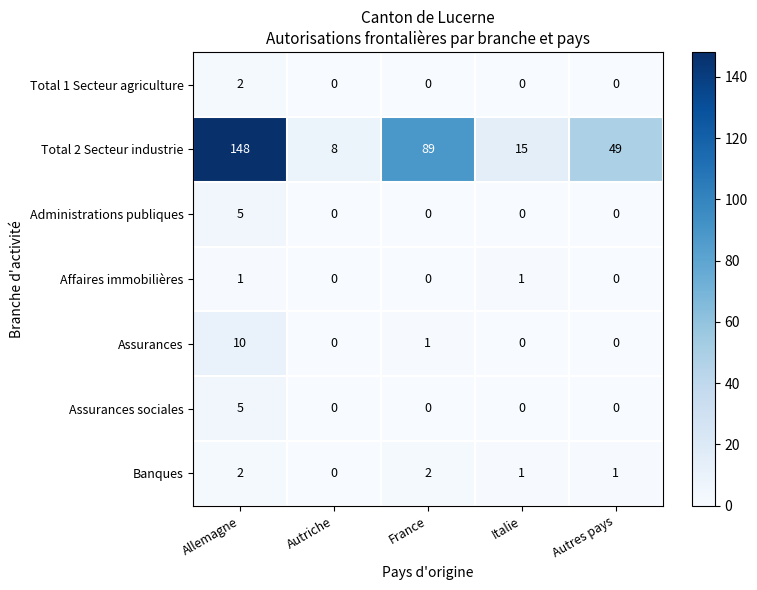

At which label does Banques first exceed 1?

Allemagne